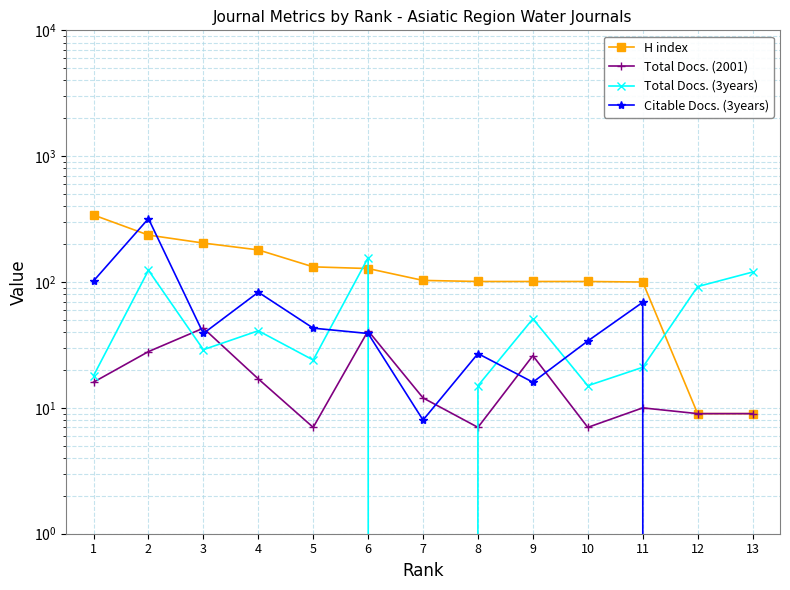

Reading left to right, extract all data points from this chart.

H index: 1=341	2=236	3=204	4=180	5=132	6=128	7=103	8=101	9=101	10=101	11=100	12=9	13=9
Total Docs. (2001): 1=16	2=28	3=43	4=17	5=7	6=41	7=12	8=7	9=26	10=7	11=10	12=9	13=9
Total Docs. (3years): 1=18	2=124	3=29	4=41	5=24	6=156	7=0	8=15	9=51	10=15	11=21	12=92	13=120
Citable Docs. (3years): 1=102	2=319	3=39	4=83	5=43	6=39	7=8	8=27	9=16	10=34	11=69	12=0	13=0